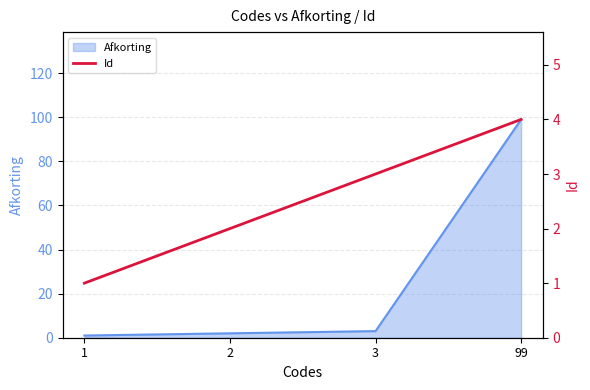

Is it true that Afkorting equals 3 at 3?

True